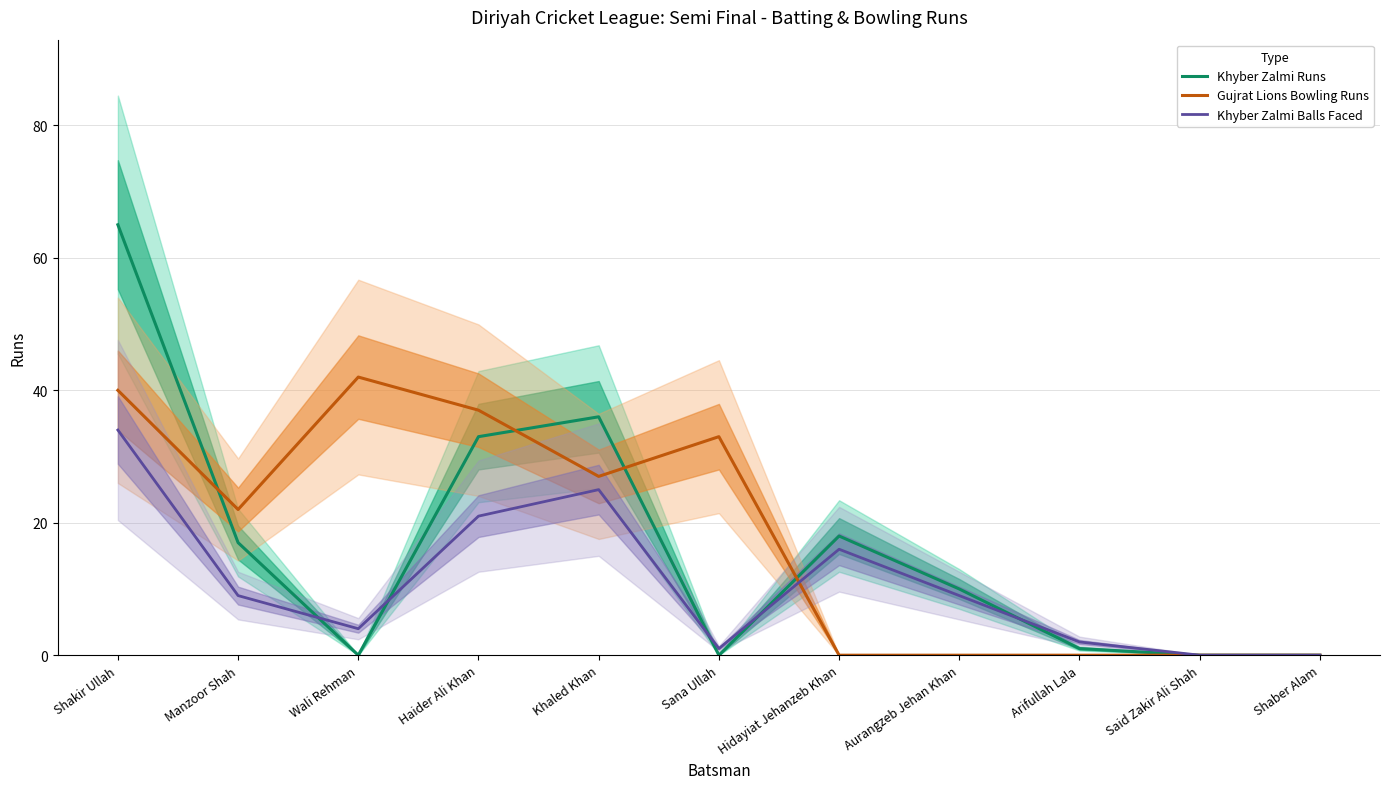

Where do Gujrat Lions Bowling Runs and Khyber Zalmi Runs first cross each other?

Shakir Ullah and Manzoor Shah